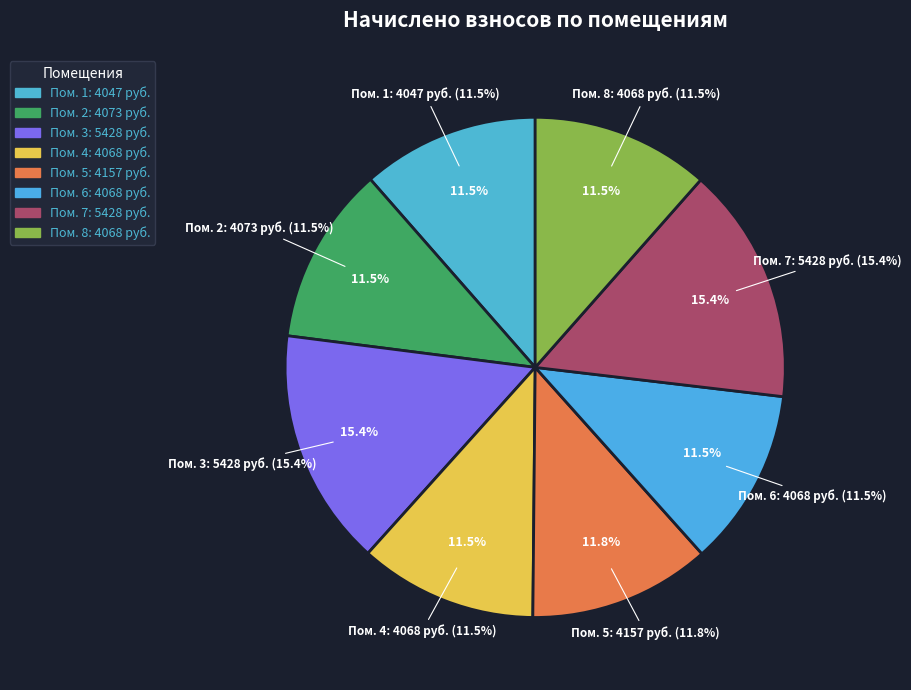

Is 3 the majority of the pie?

No